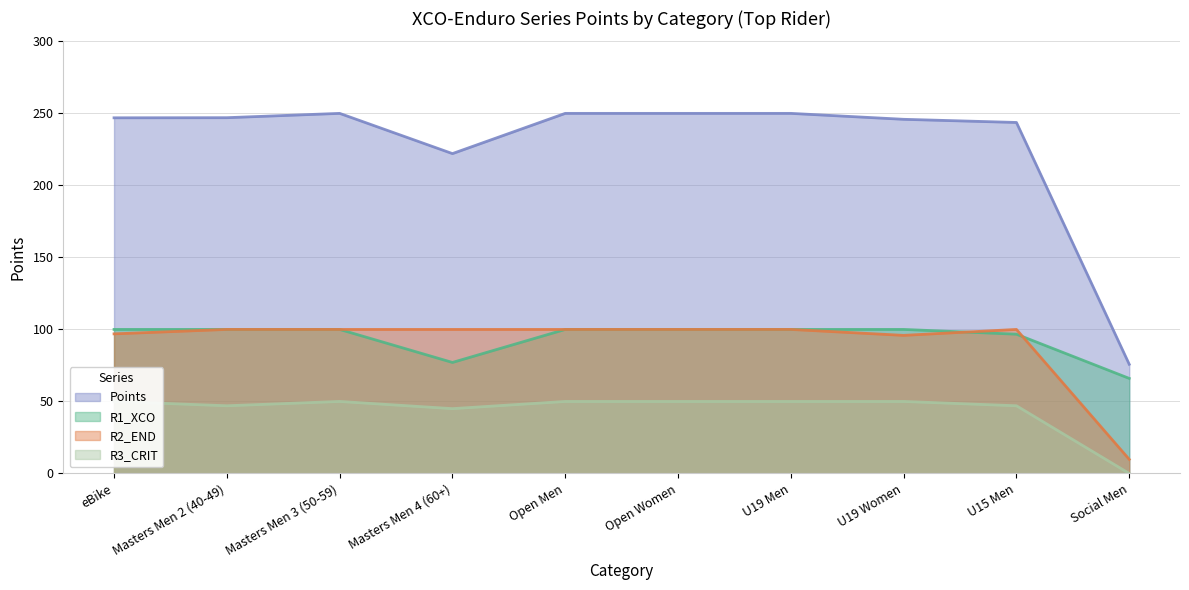

At which category is the sum across all series the highest?

Masters Men 3 (50-59)